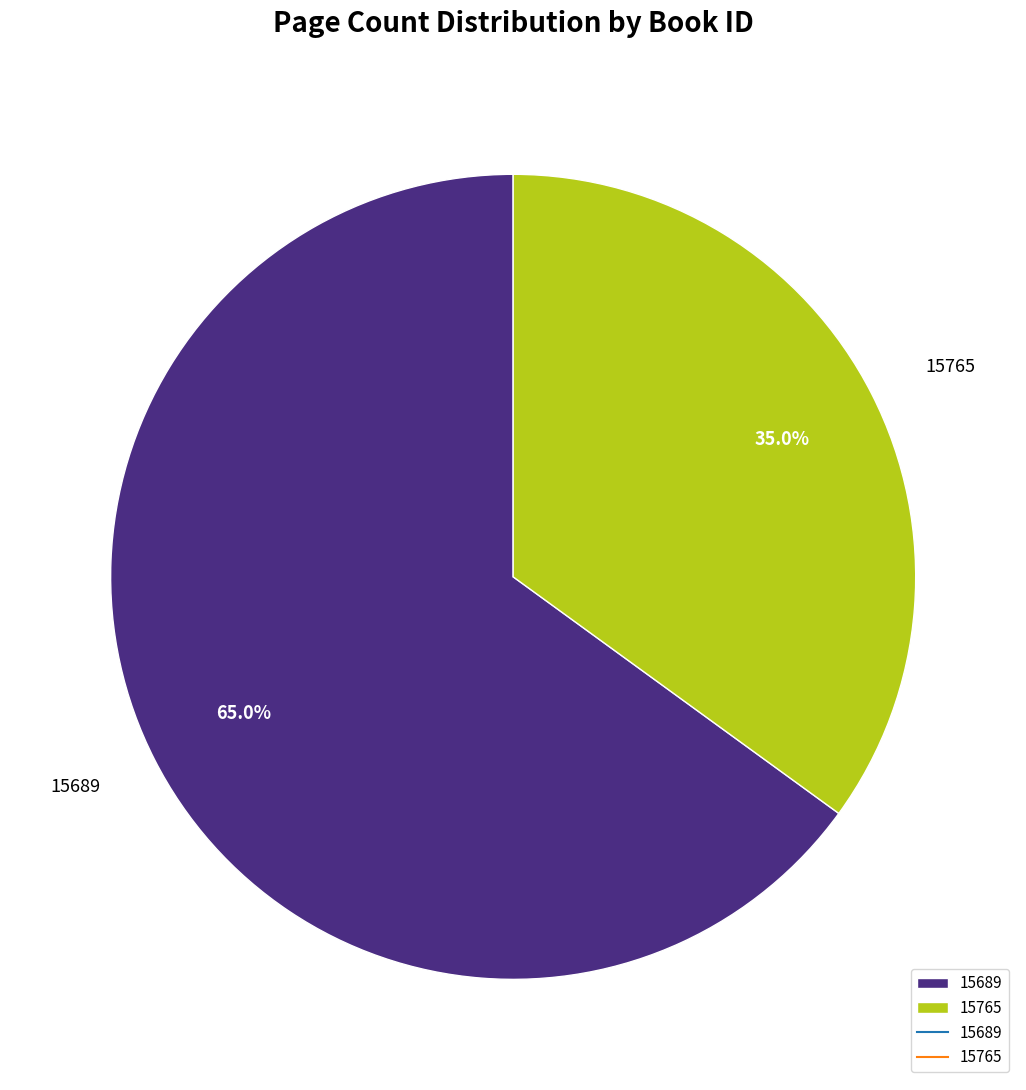

Does any single category account for the majority?

Yes